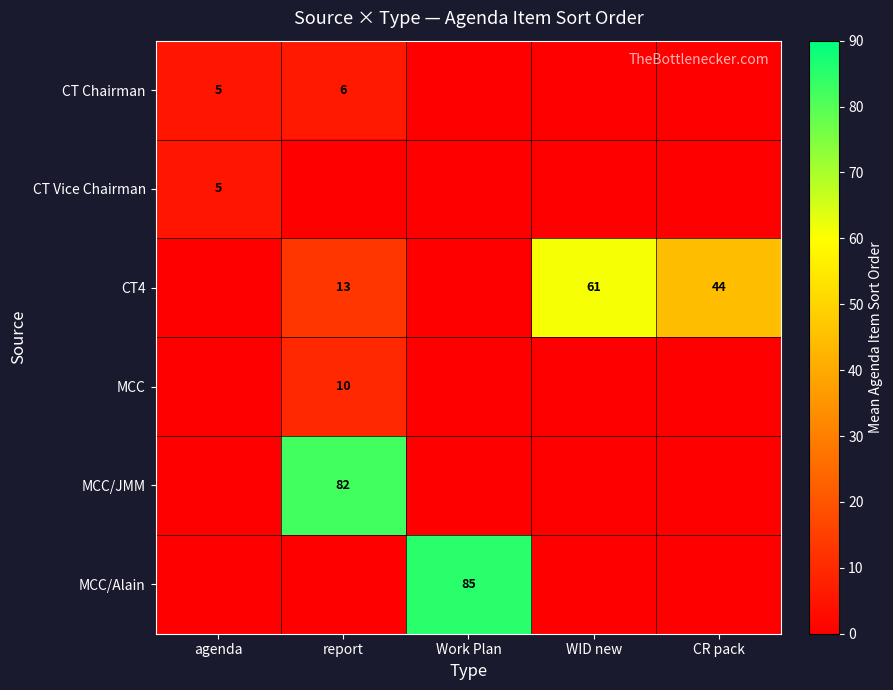

What is the spread (max minus min) of values at WID new?

61.0